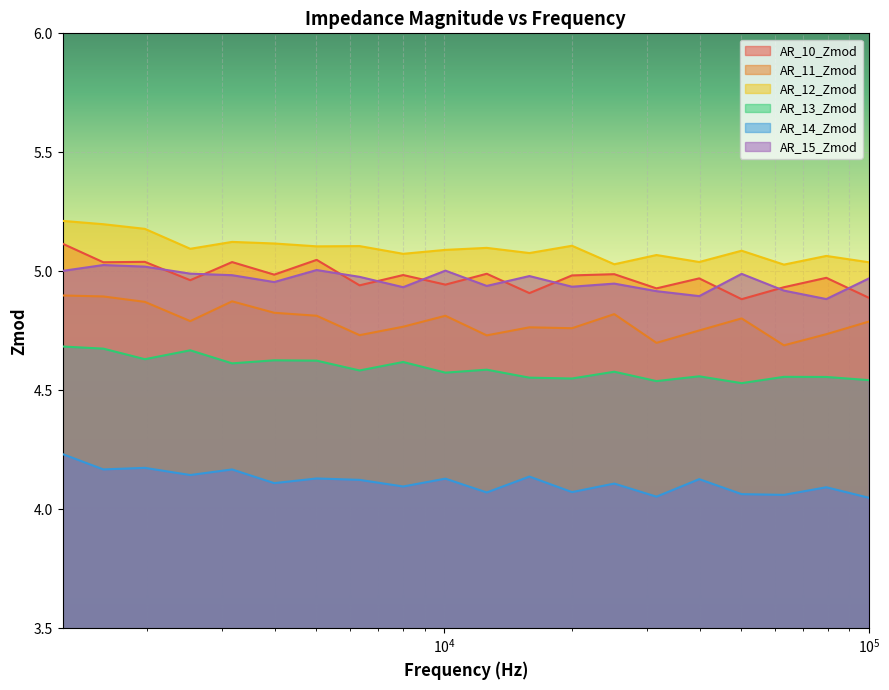

Which series has the largest range (max minus min)?

AR_10_Zmod